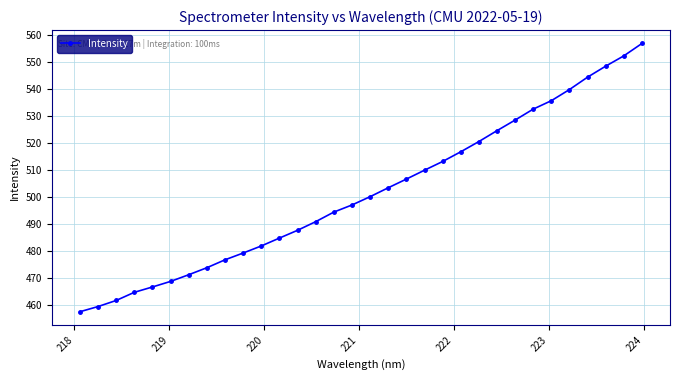

What is the smallest value displayed?

457.6